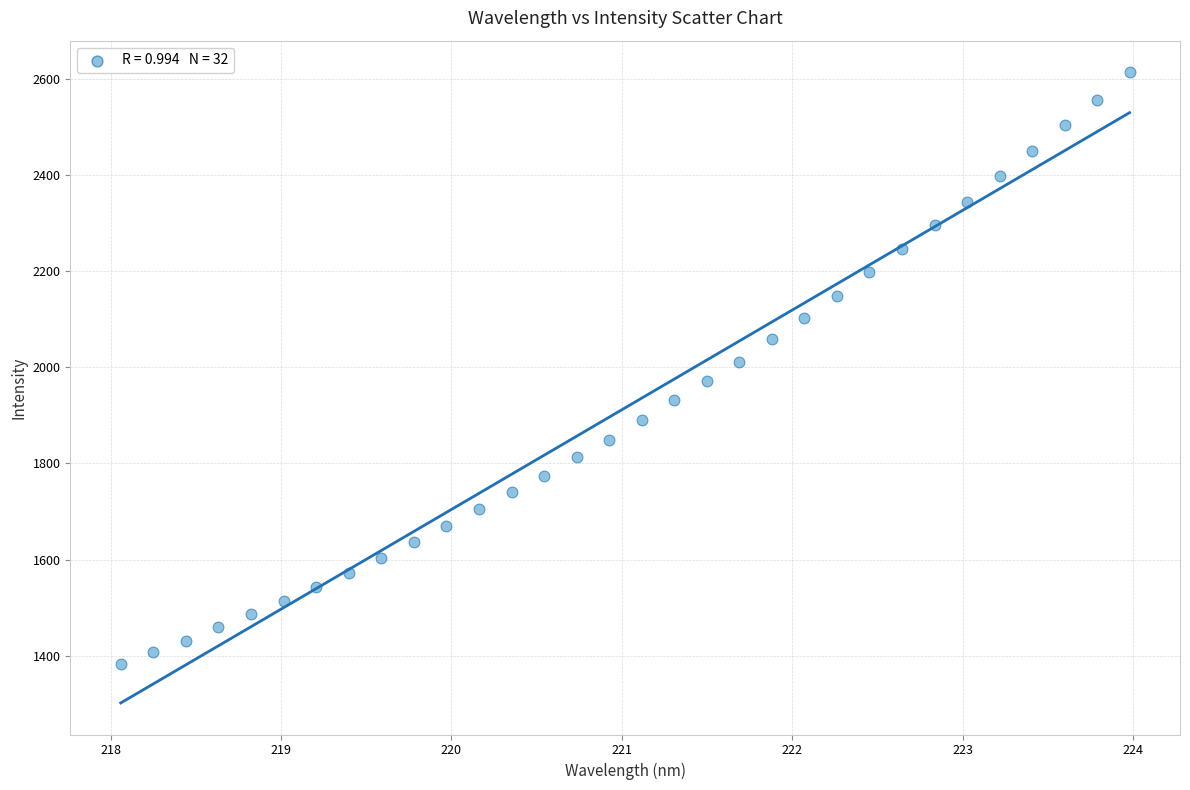

What is the range of X values (max minus min)?

5.9